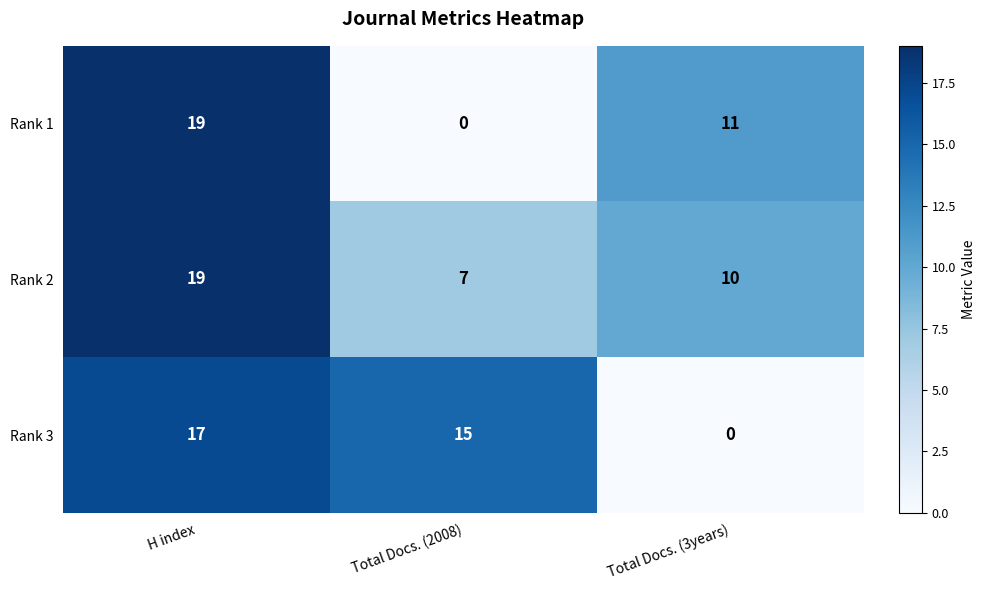

What value does the Rank 2 series have at H index?

19